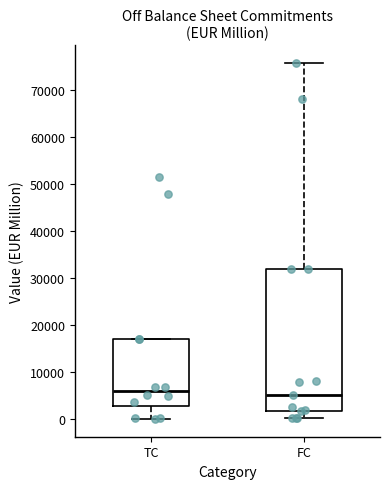

Which box is the tallest, from its lower edge to its upper edge?

FC